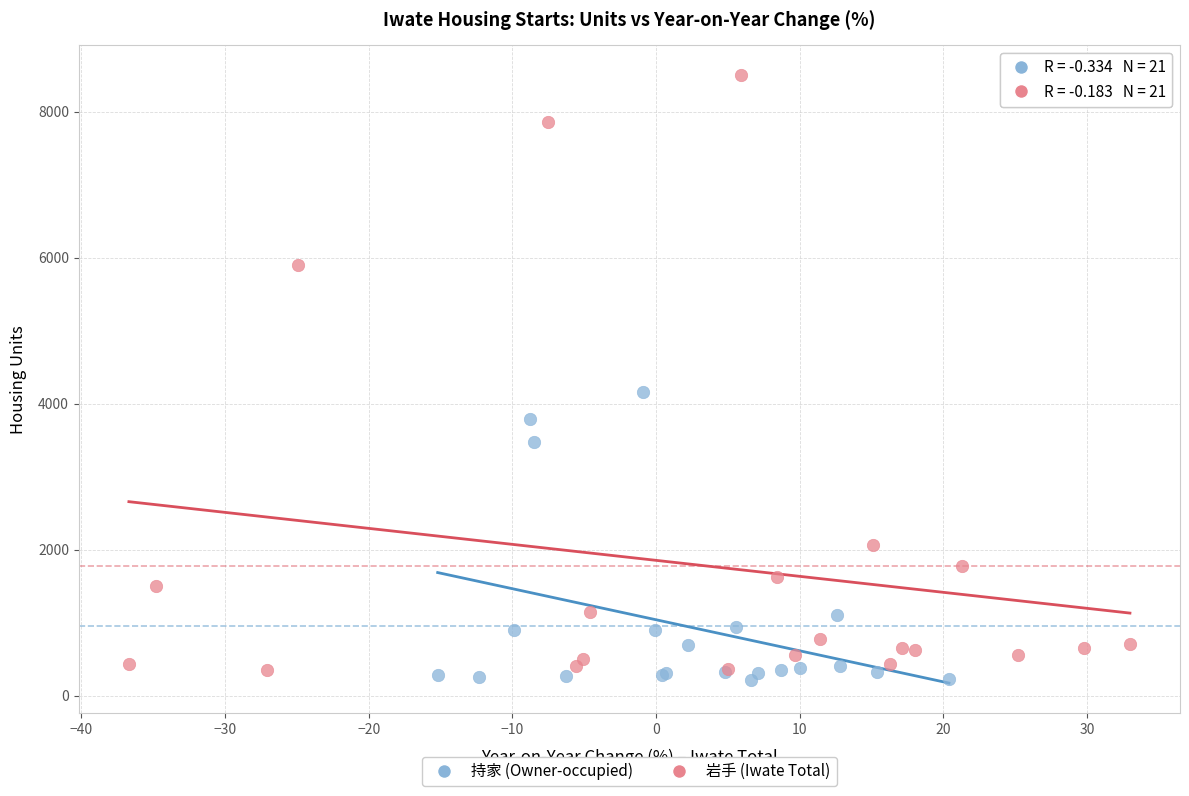

Which series has the widest spread of Y values?

岩手 (Iwate Total)